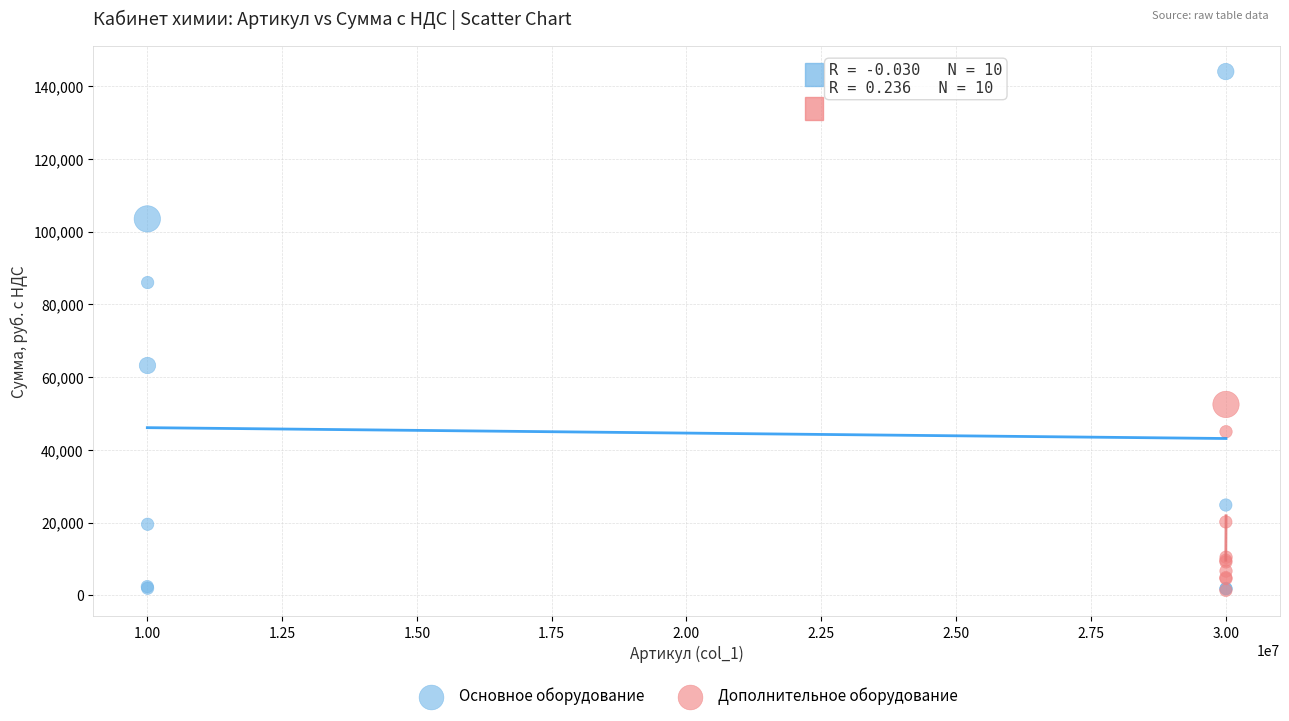

Which series has the widest spread of Y values?

Основное оборудование